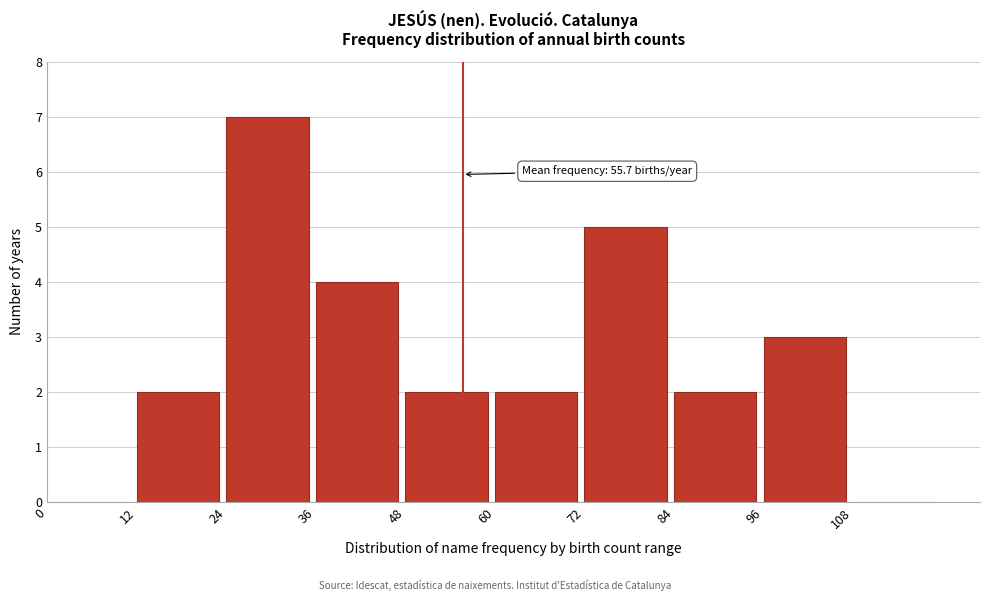

Which range on the x-axis has the tallest bar?

24 to 36